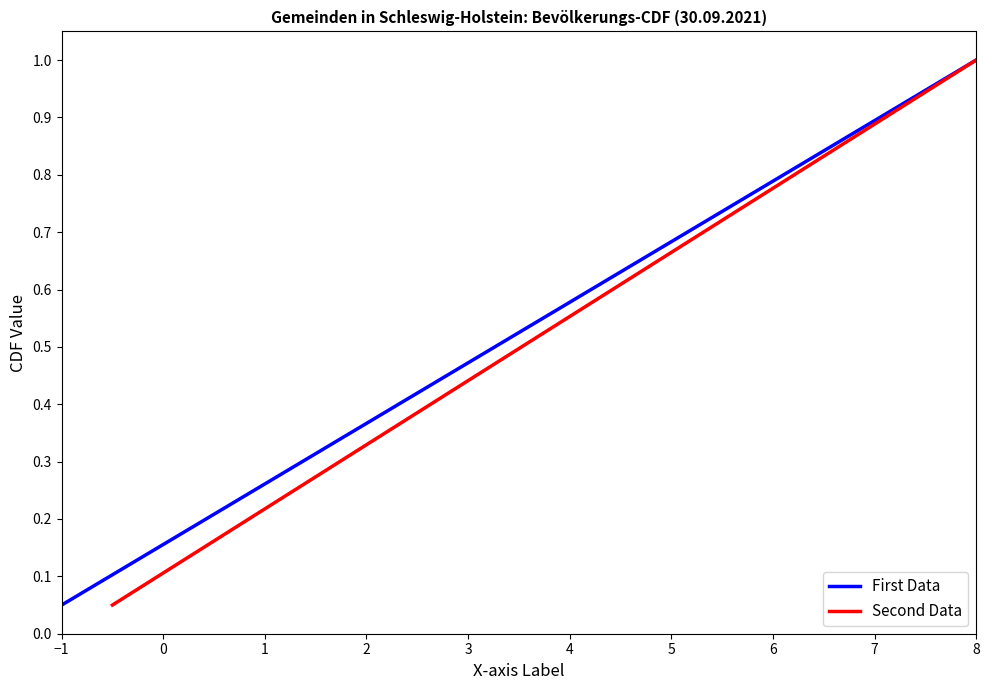

At which label does First Data reach its peak?

8